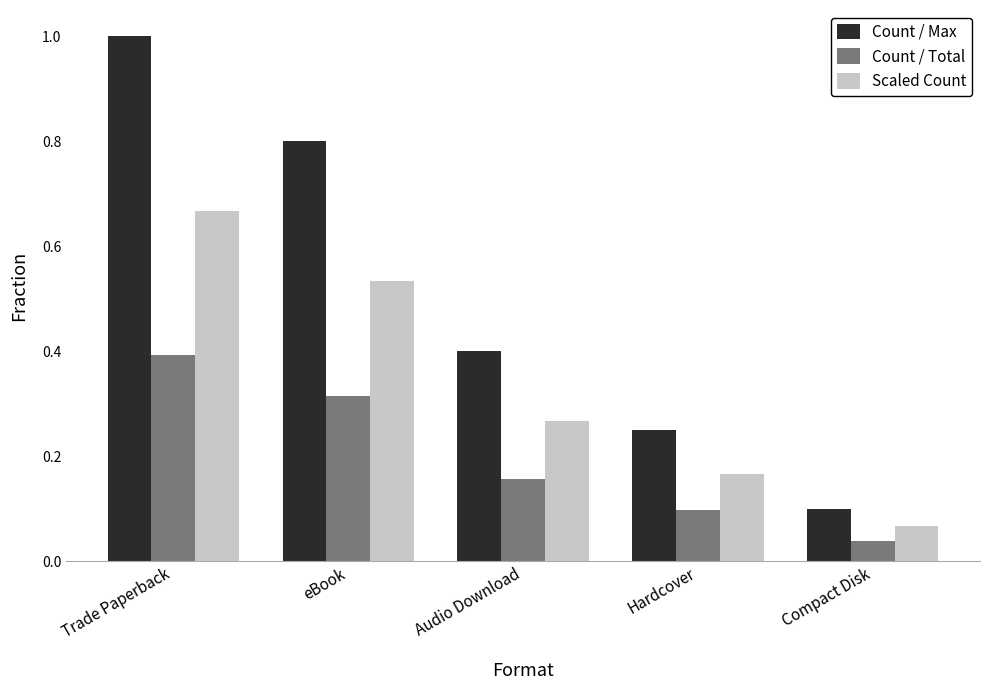

Where is Scaled Count nearest to the value 0?

Compact Disk